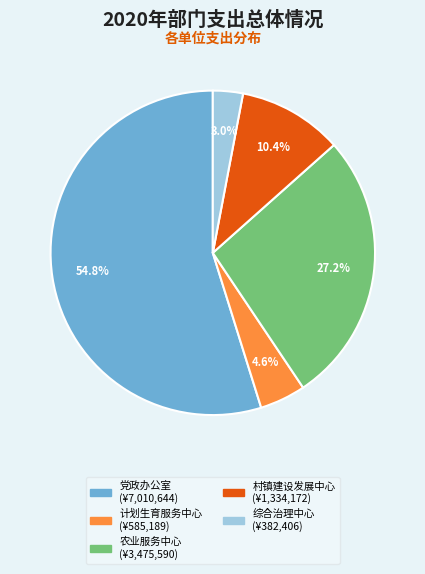

Does any single category account for the majority?

Yes